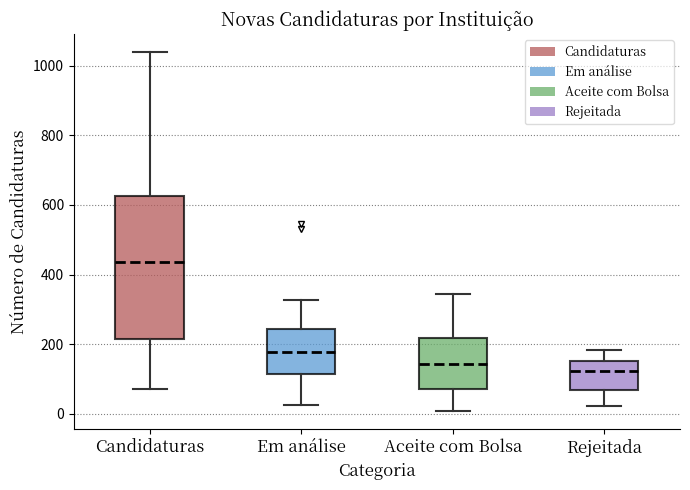

Which box has the highest median line?

Candidaturas